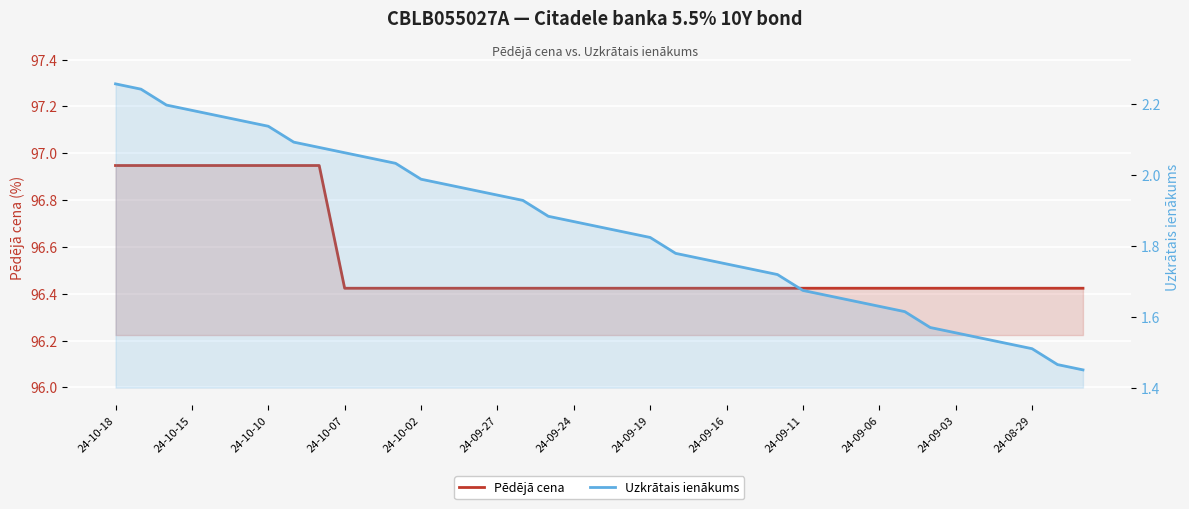

The Uzkrātais ienākums series shows 1.7 at 24-09-16. True or false?

True